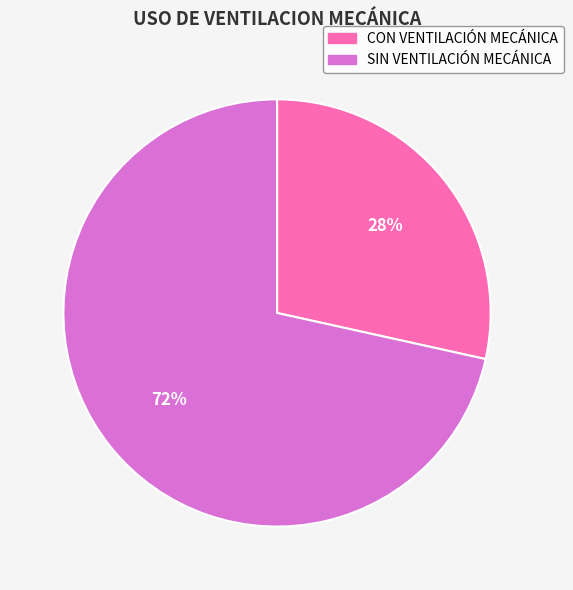

Do SIN VENTILACIÓN MECÁNICA and CON VENTILACIÓN MECÁNICA together represent more than half of the pie?

Yes